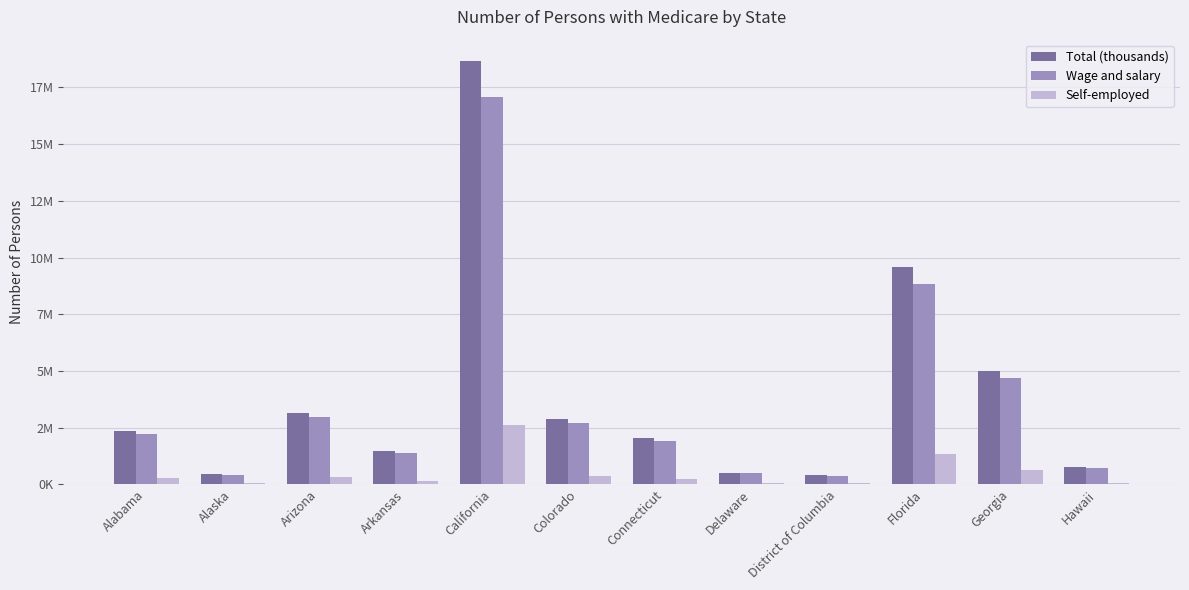

At how many categories does at least one series exceed 1570295?

7